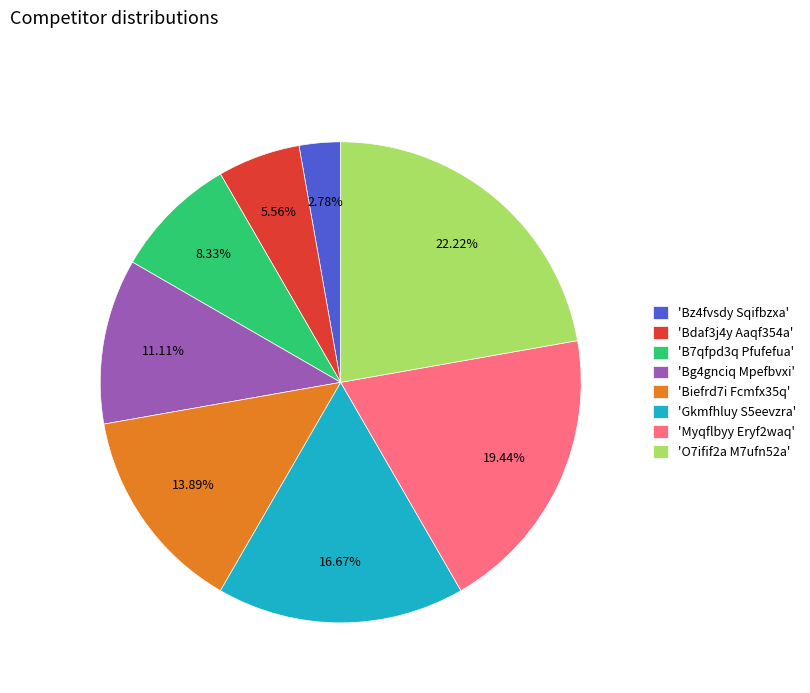

Do 'Bdaf3j4y Aaqf354a' and 'O7ifif2a M7ufn52a' together represent more than half of the pie?

No